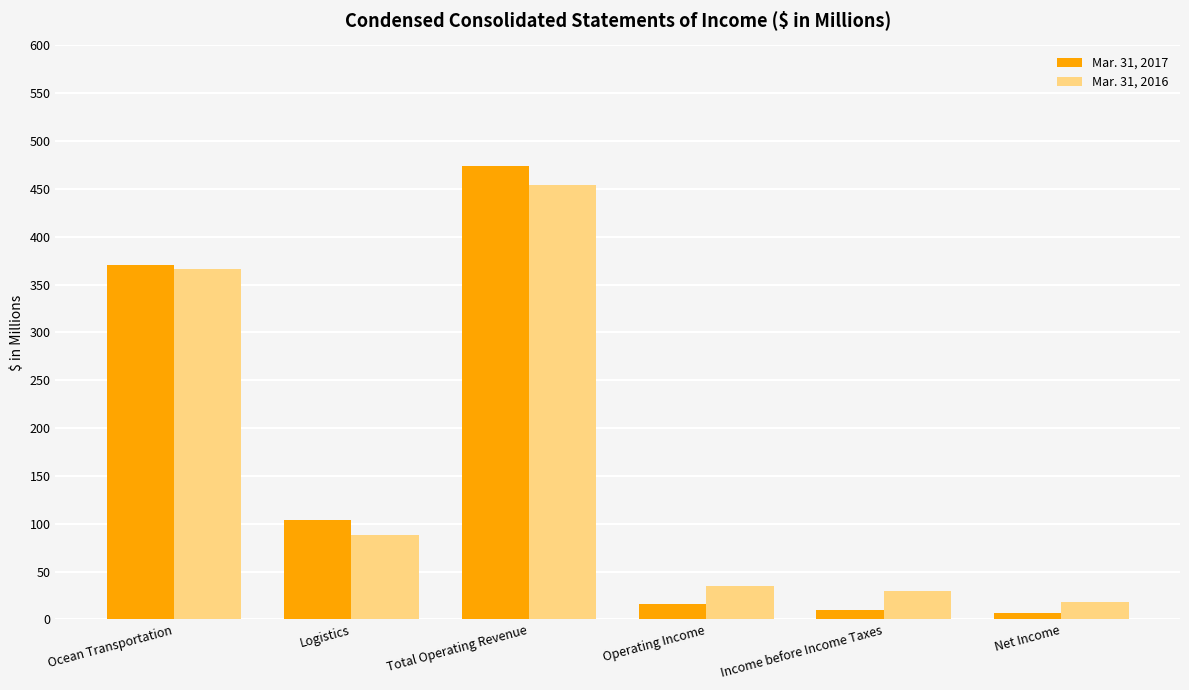

How many bars are there in total?

12